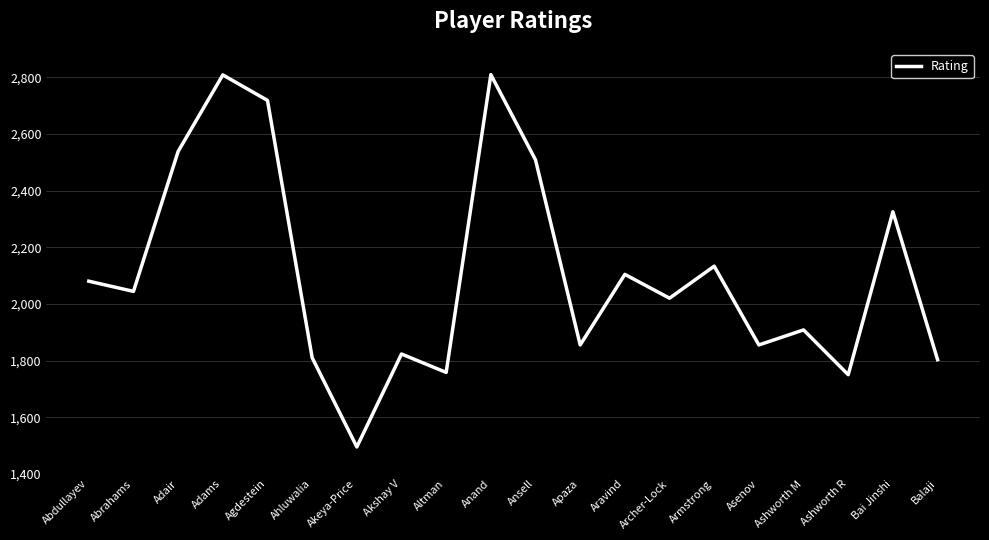

What is the approximate value at Archer-Lock, to the nearest 50?

2000